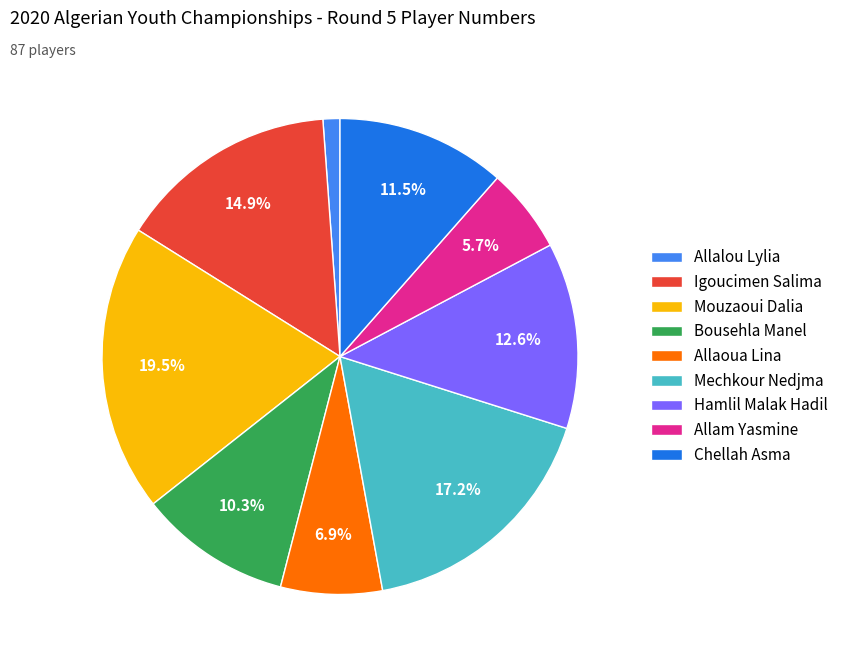

To the nearest percent, what is the difference between the Allam Yasmine and Mouzaoui Dalia slice percentages?

14%